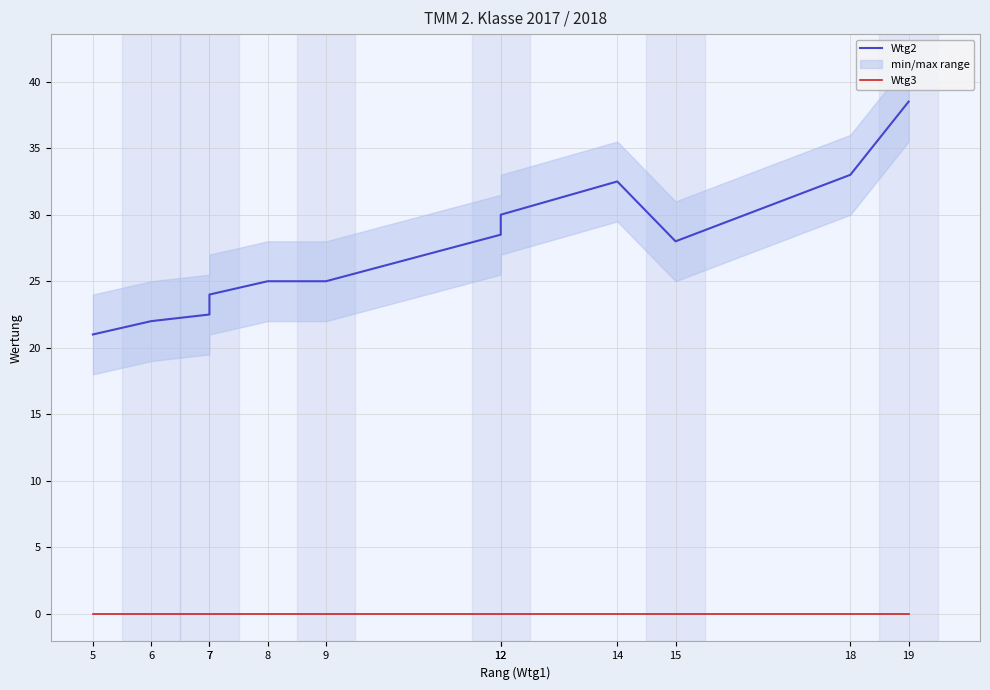

At 14, list the series in order from smallest to largest.

Wtg3, Wtg2